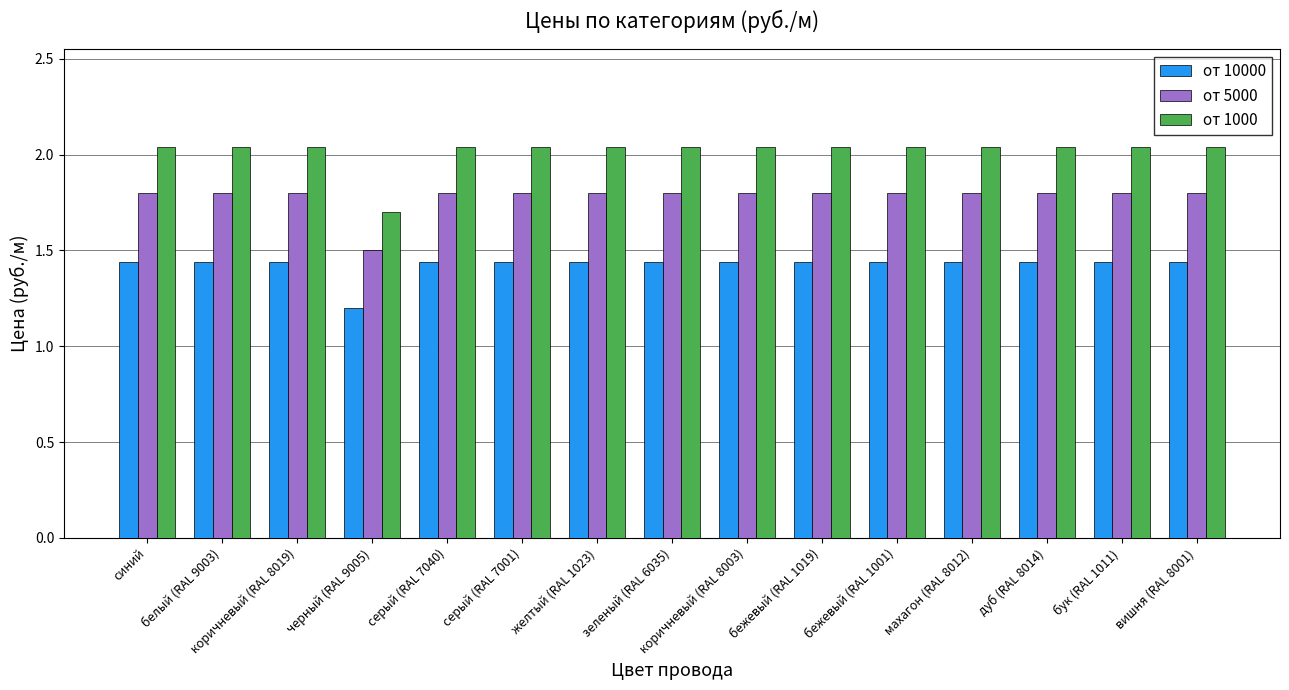

Count the от 1000 values in the range 2 to 3.

14